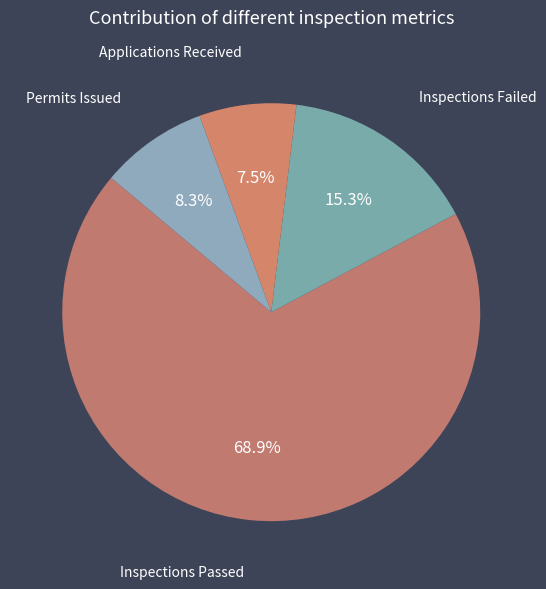

How many slices are in this pie chart?

4